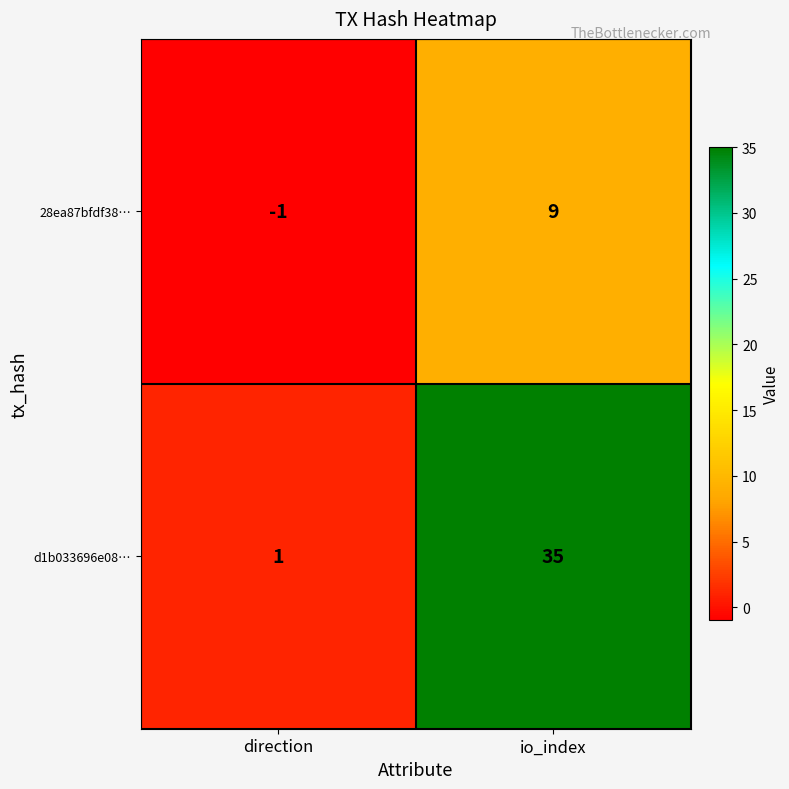

At how many categories does at least one series exceed 15?

1